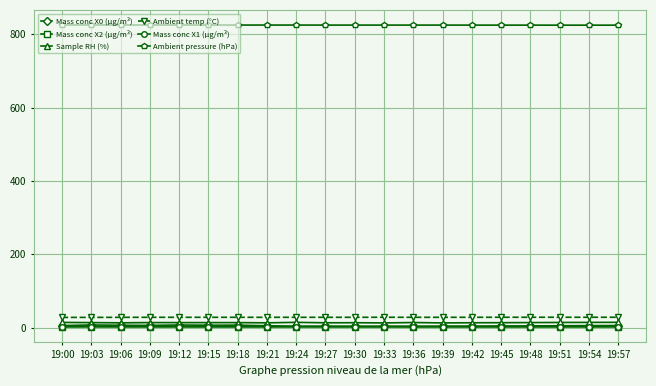

Does the chart display data point markers on the line(s)?

Yes